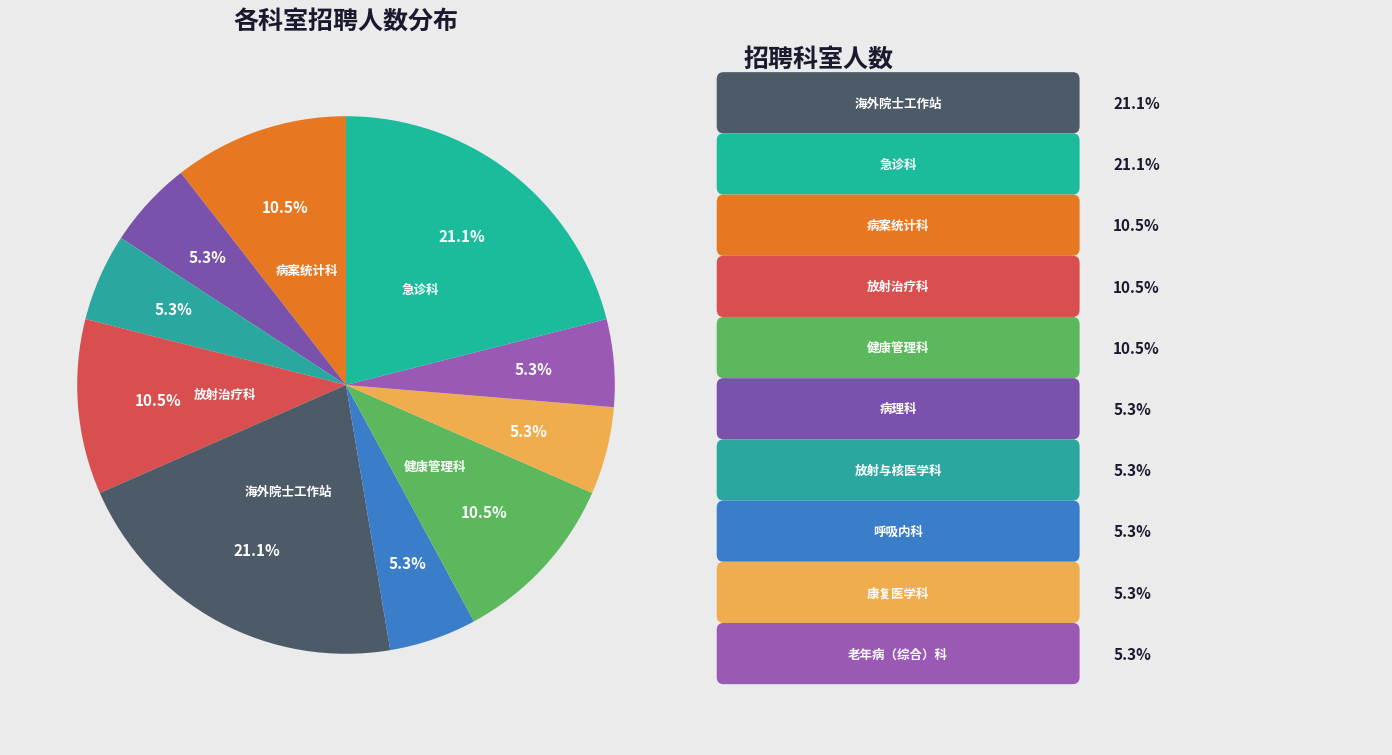

How many slices are in this pie chart?

10